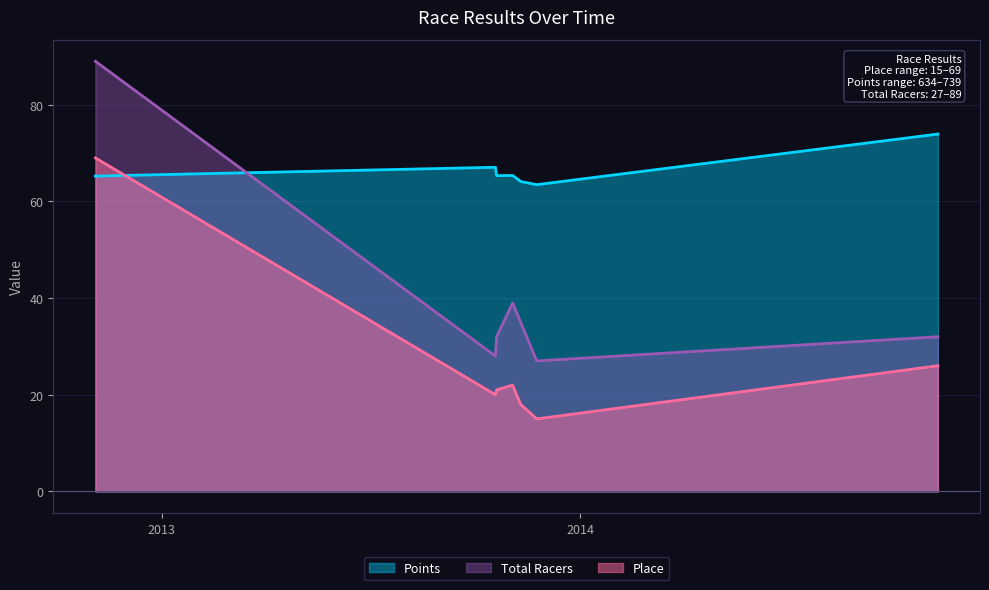

Which label corresponds to the largest value in the chart?

2012-11-4